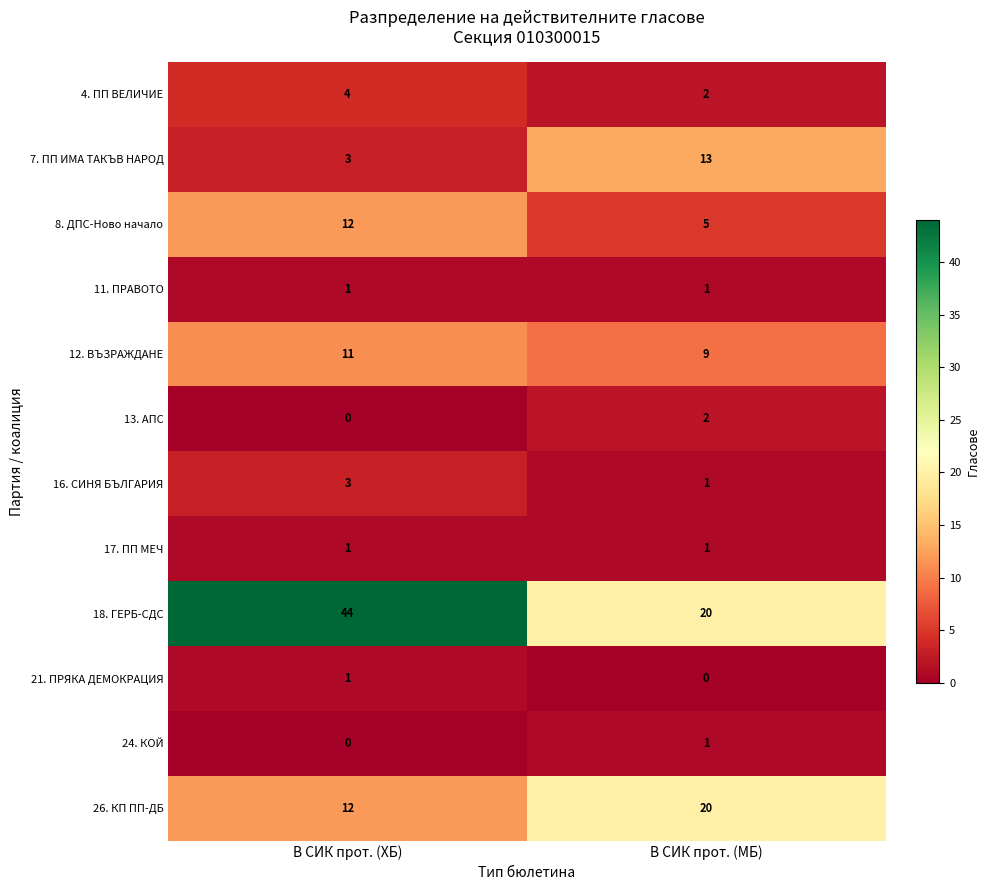

Reading left to right, extract all data points from this chart.

4. ПП ВЕЛИЧИЕ: В СИК прот. (ХБ)=4	В СИК прот. (МБ)=2
7. ПП ИМА ТАКЪВ НАРОД: В СИК прот. (ХБ)=3	В СИК прот. (МБ)=13
8. ДПС-Ново начало: В СИК прот. (ХБ)=12	В СИК прот. (МБ)=5
11. ПРАВОТО: В СИК прот. (ХБ)=1	В СИК прот. (МБ)=1
12. ВЪЗРАЖДАНЕ: В СИК прот. (ХБ)=11	В СИК прот. (МБ)=9
13. АПС: В СИК прот. (ХБ)=0	В СИК прот. (МБ)=2
16. СИНЯ БЪЛГАРИЯ: В СИК прот. (ХБ)=3	В СИК прот. (МБ)=1
17. ПП МЕЧ: В СИК прот. (ХБ)=1	В СИК прот. (МБ)=1
18. ГЕРБ-СДС: В СИК прот. (ХБ)=44	В СИК прот. (МБ)=20
21. ПРЯКА ДЕМОКРАЦИЯ: В СИК прот. (ХБ)=1	В СИК прот. (МБ)=0
24. КОЙ: В СИК прот. (ХБ)=0	В СИК прот. (МБ)=1
26. КП ПП-ДБ: В СИК прот. (ХБ)=12	В СИК прот. (МБ)=20